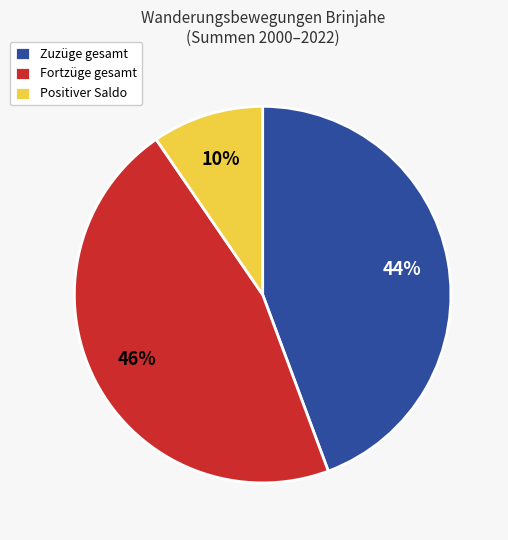

Which slice is the largest?

Fortzüge gesamt